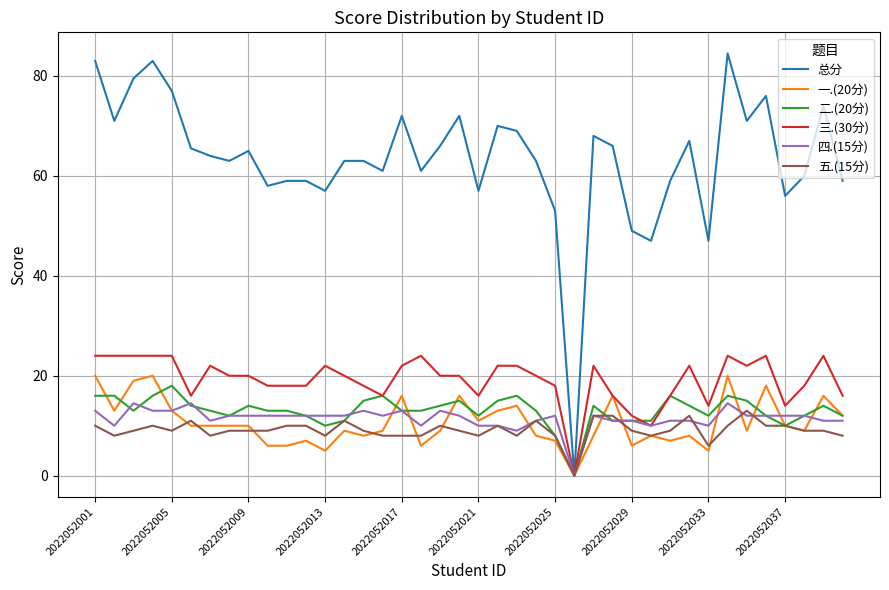

Which series has the largest total across all categories?

总分